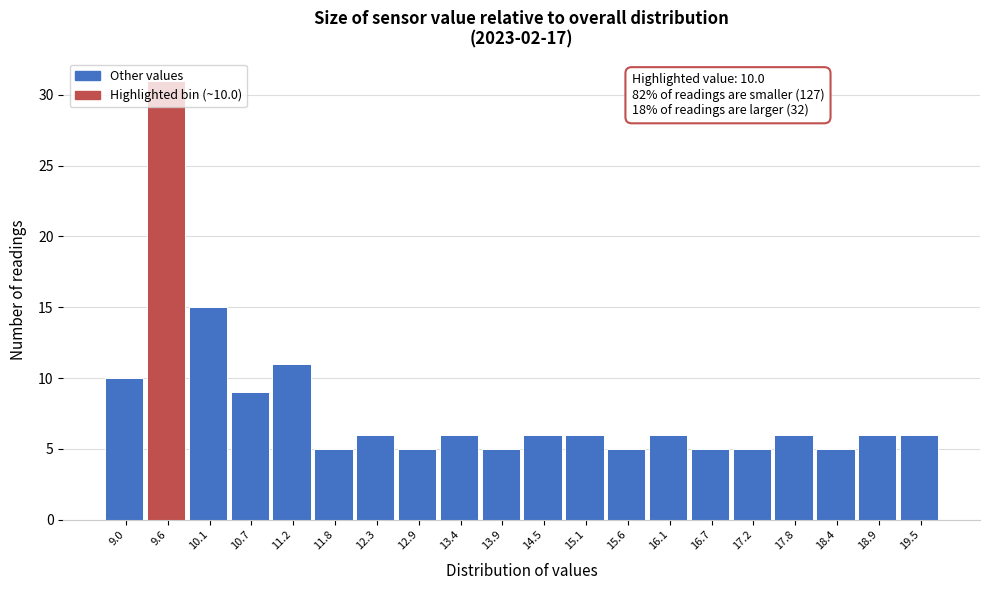

Is it true that the value at 15.6 is 5?

True